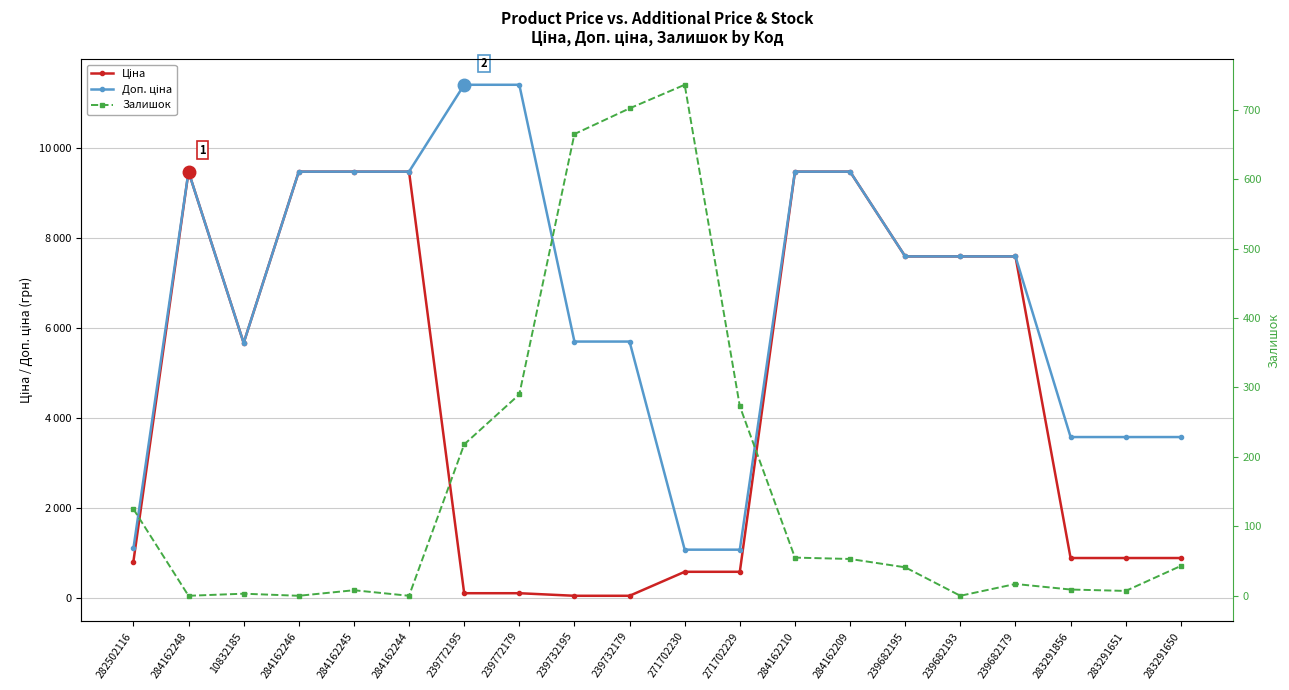

What is the highest value of the Доп. ціна series?

11410.0